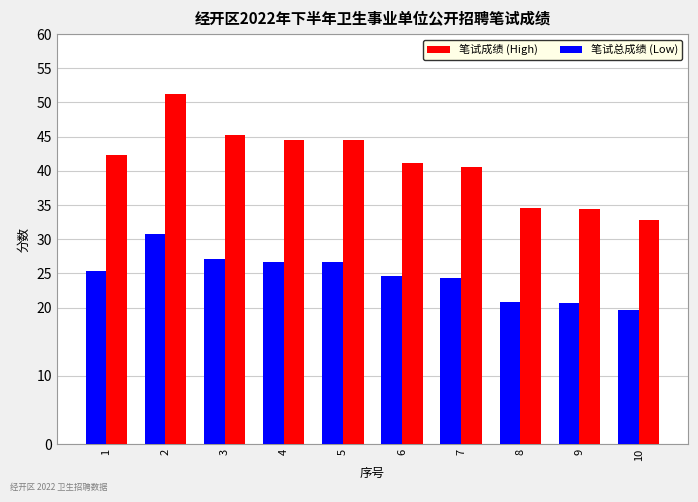

What is the maximum value for 笔试成绩 (High)?

51.2